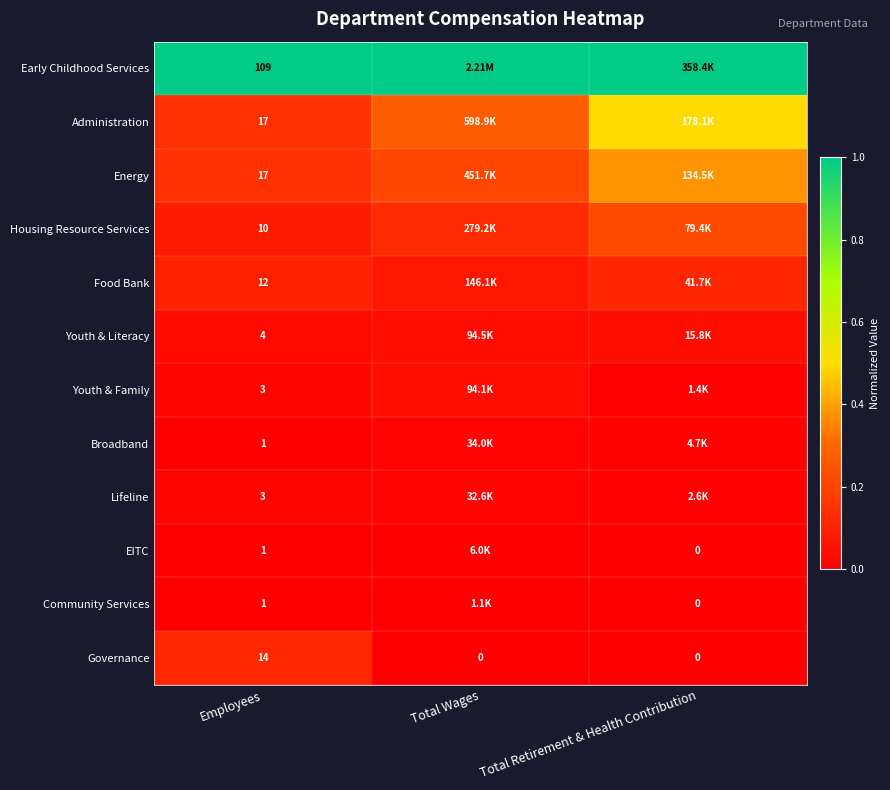

Is the value of Governance at Total Wages greater than the value of Housing Resource Services at Employees?

No